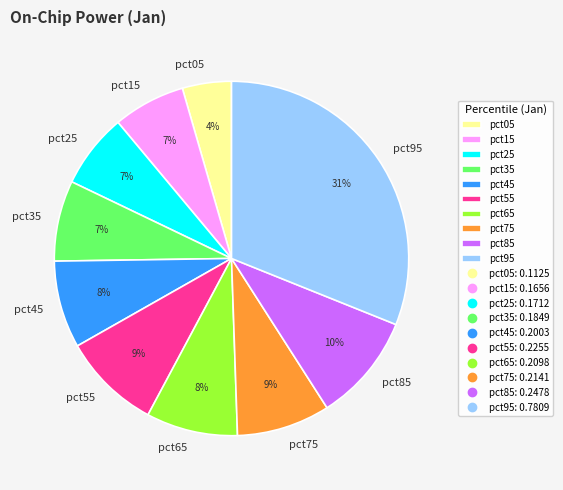

How many slices are in this pie chart?

10